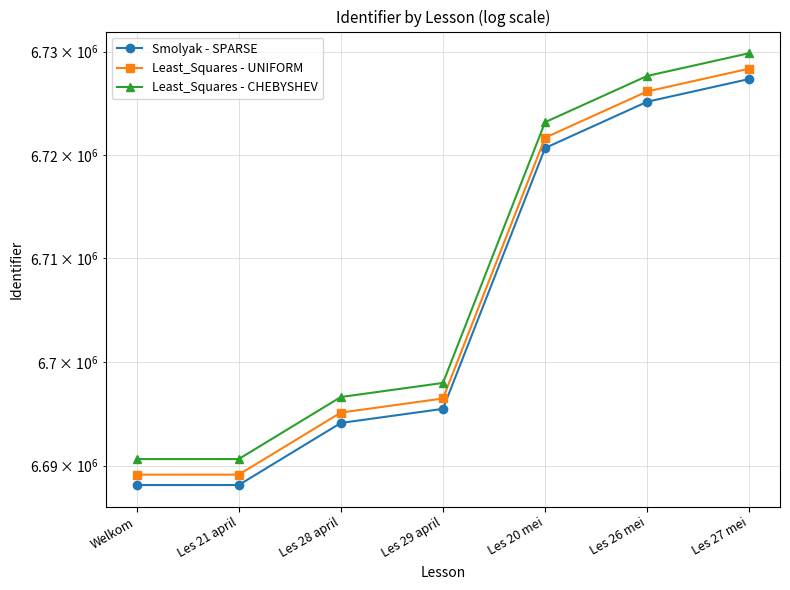

What is the label of the 7th point from the right?

Welkom